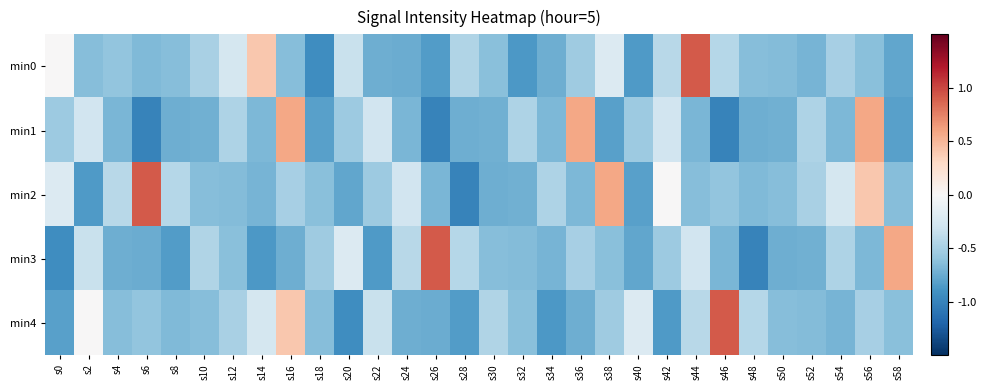

List the series in order of their peak value, lowest first.

min1, min0, min2, min3, min4